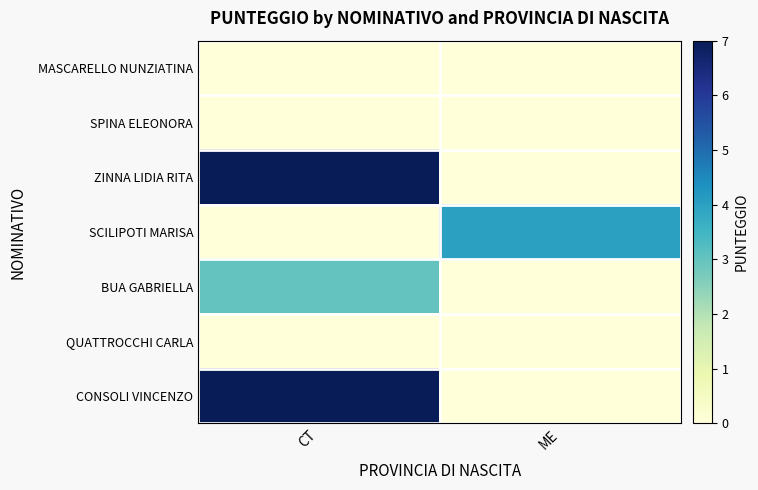

List the series in order of their peak value, lowest first.

MASCARELLO NUNZIATINA, SPINA ELEONORA, QUATTROCCHI CARLA, BUA GABRIELLA, SCILIPOTI MARISA, ZINNA LIDIA RITA, CONSOLI VINCENZO